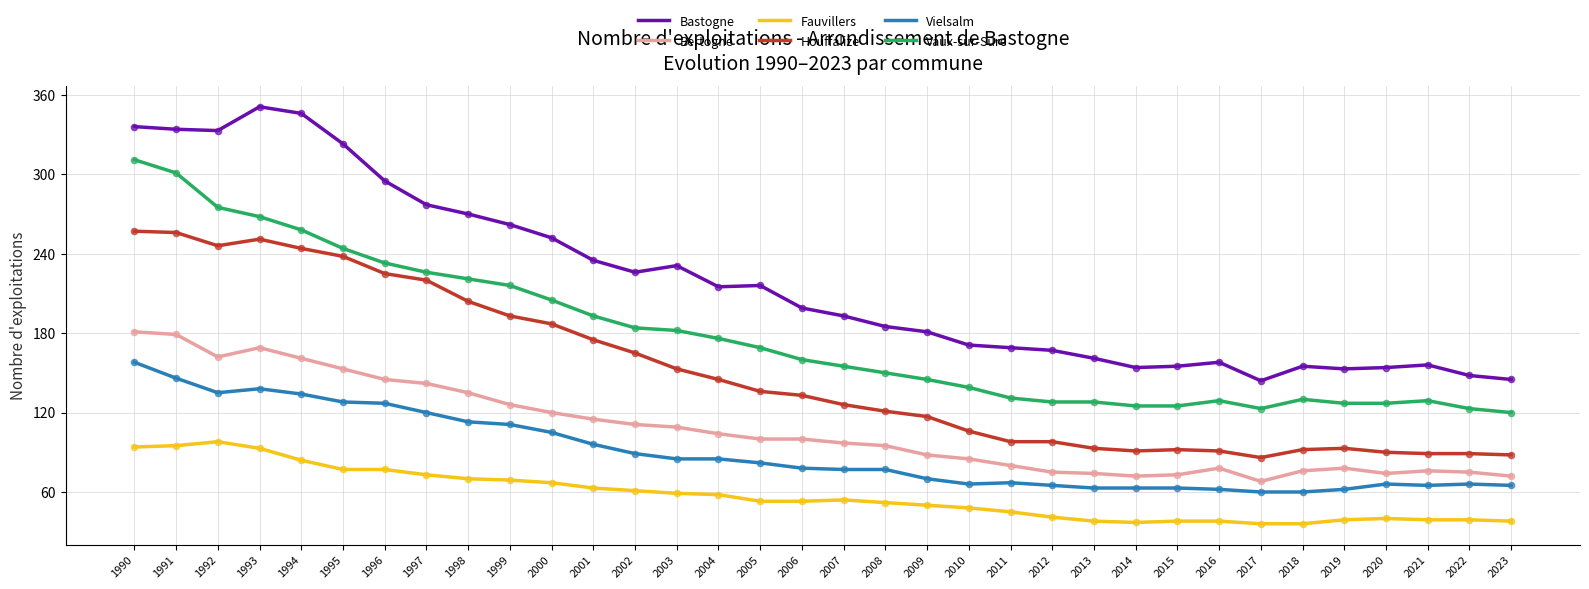

Which series has the largest total across all categories?

Bastogne